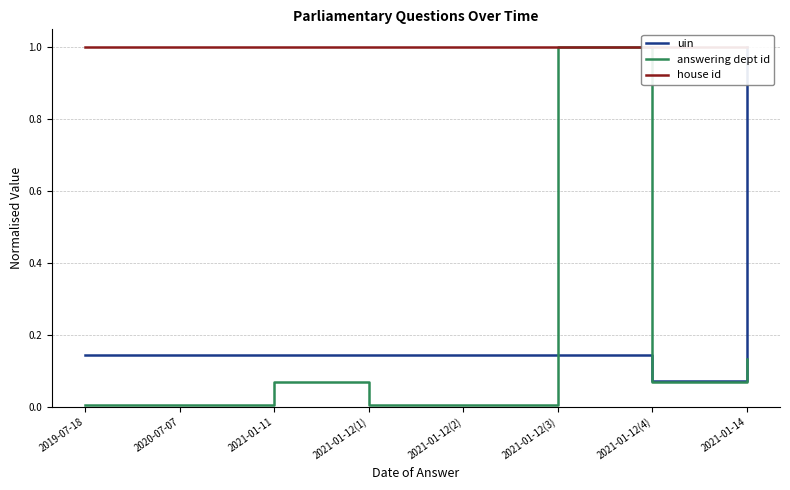

What is the sum of all uin values?

1.9